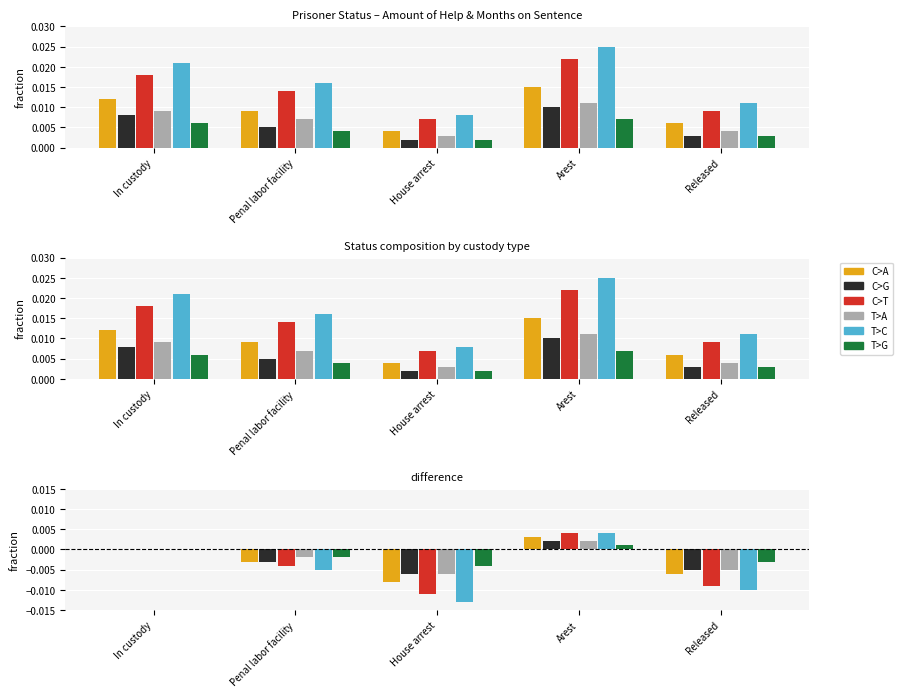

How many data points does each series have?

5